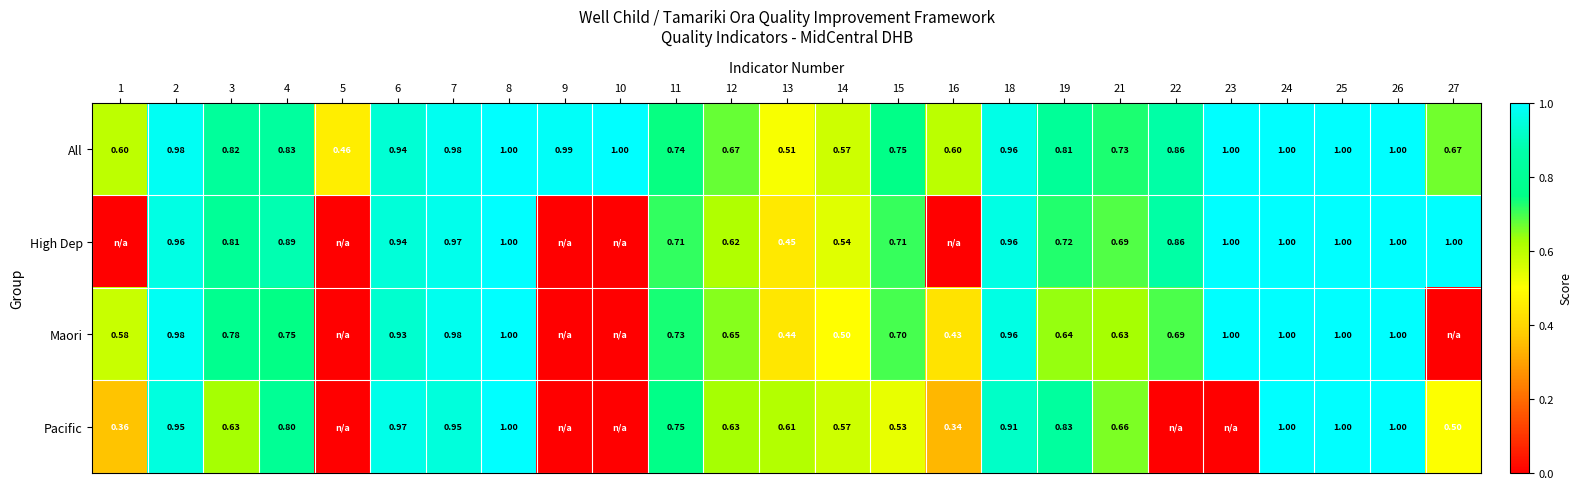

What is the approximate value of Maori at 19?

0.6